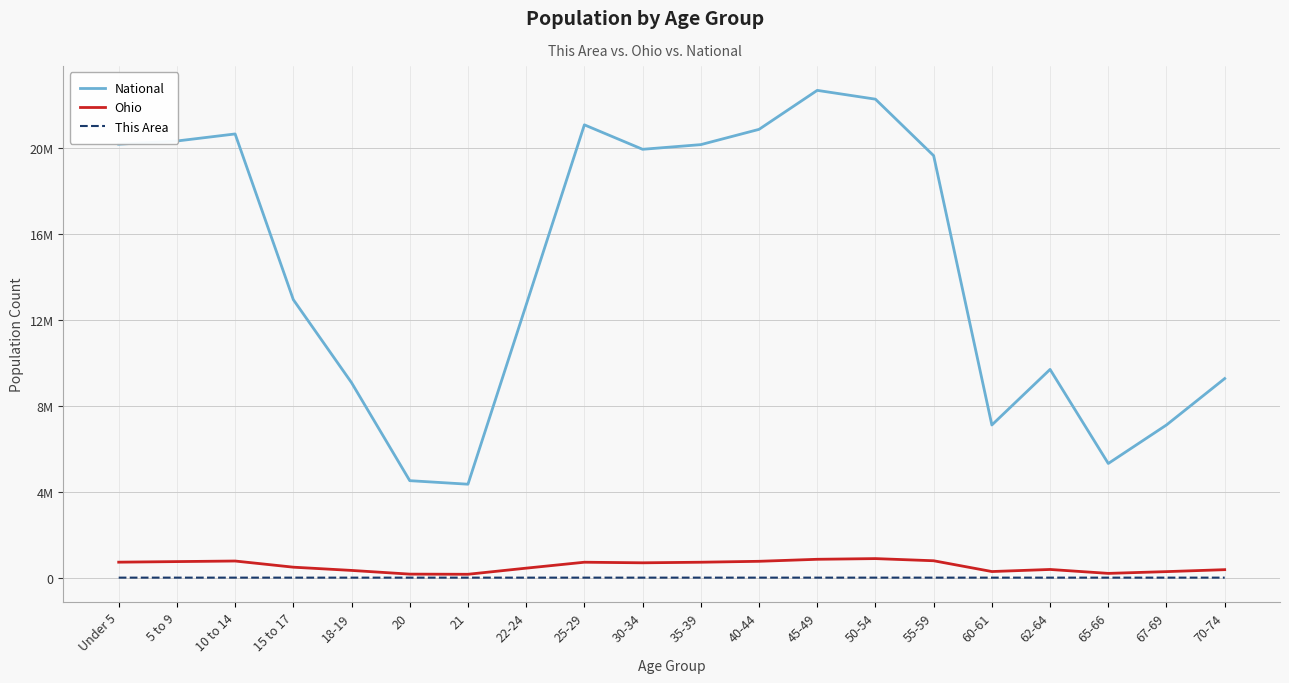

At which category is the sum across all series the highest?

45-49